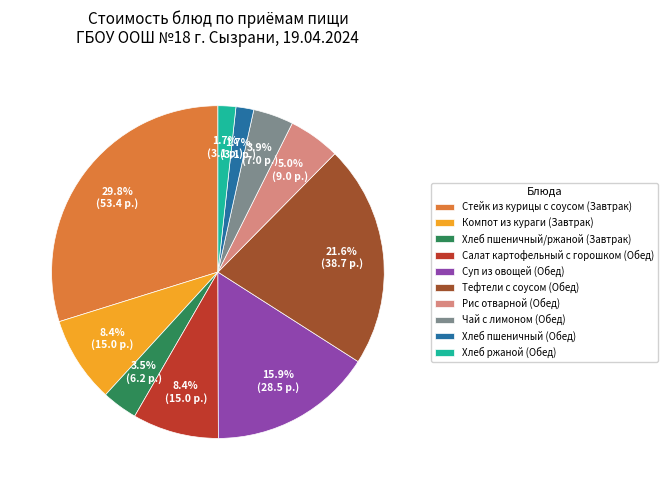

What is the total percentage of Хлеб ржаной (Обед) and Чай с лимоном (Обед)?

5.6%